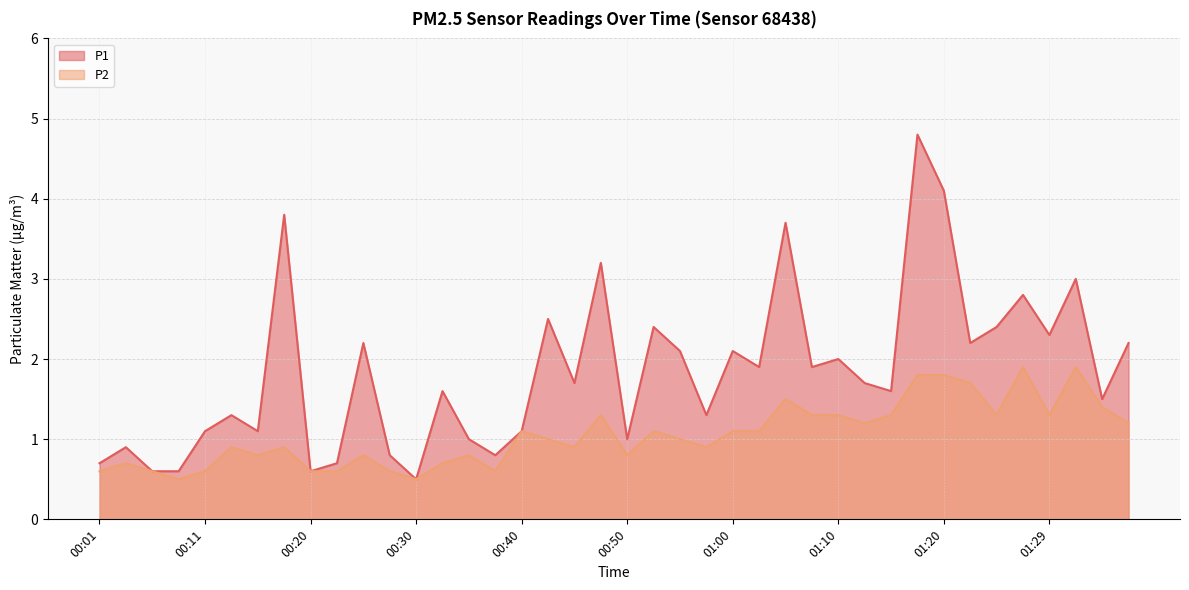

Is it true that P1 equals 1.2 at 00:28?

False